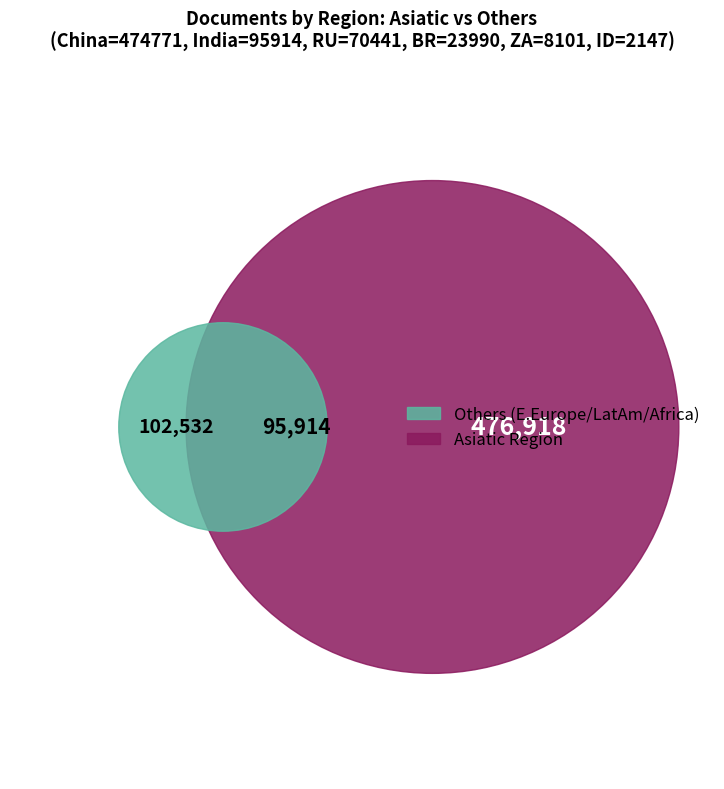

Which category has the smallest portion of the pie?

Indonesia